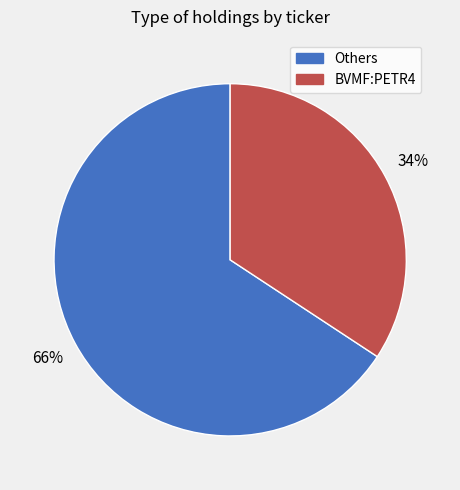

How many segments does this pie chart have?

2